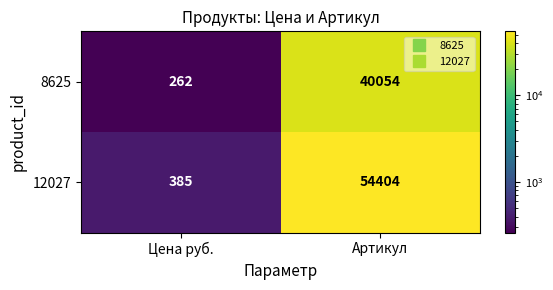

What is the difference between the highest and lowest values at Цена руб.?

123